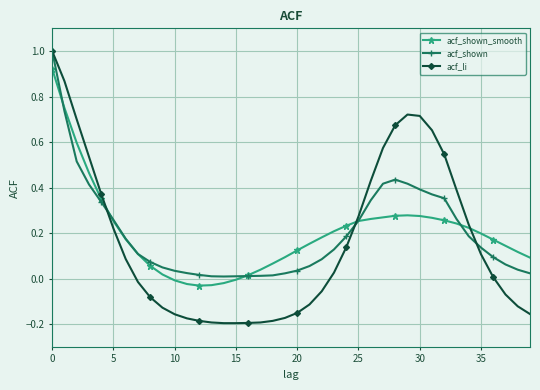

Which series has the widest spread of values?

acf_li